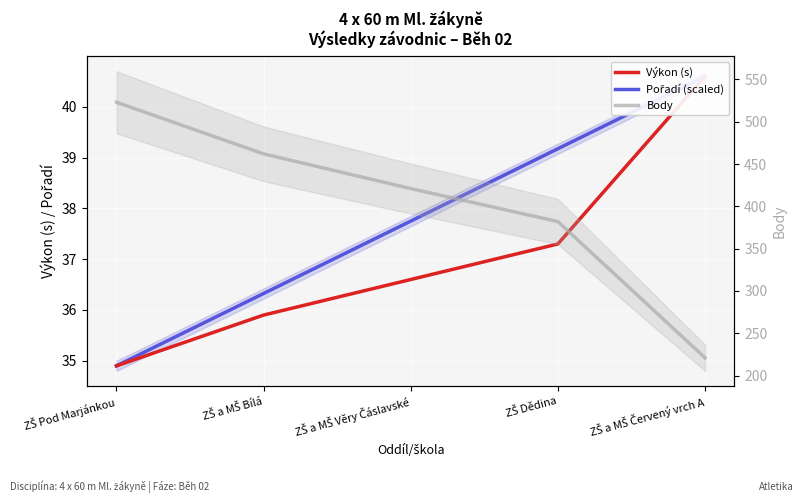

After their last crossing, which series has the higher values: Pořadí (scaled) or Výkon (s)?

Výkon (s)